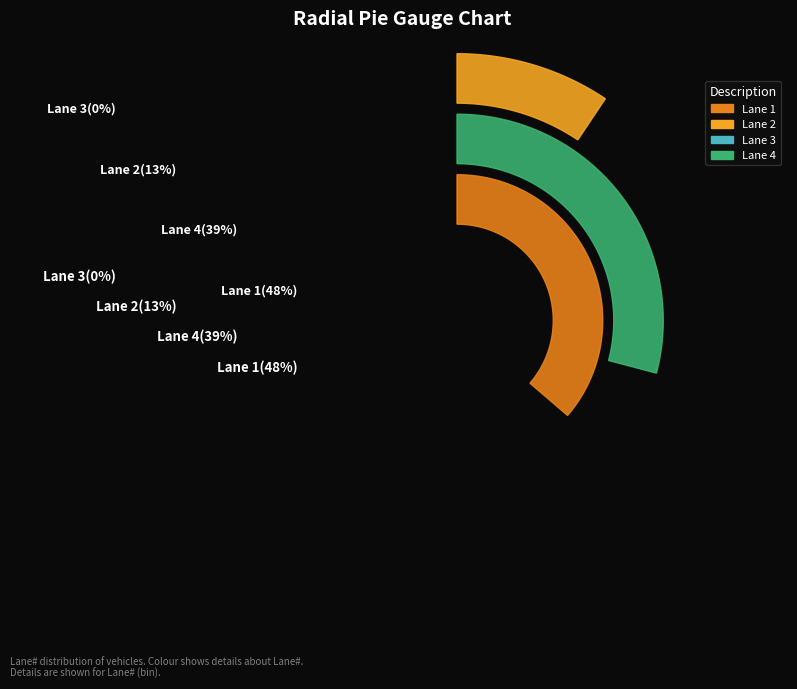

Which has a higher value, Lane 2 or Lane 4?

Lane 4